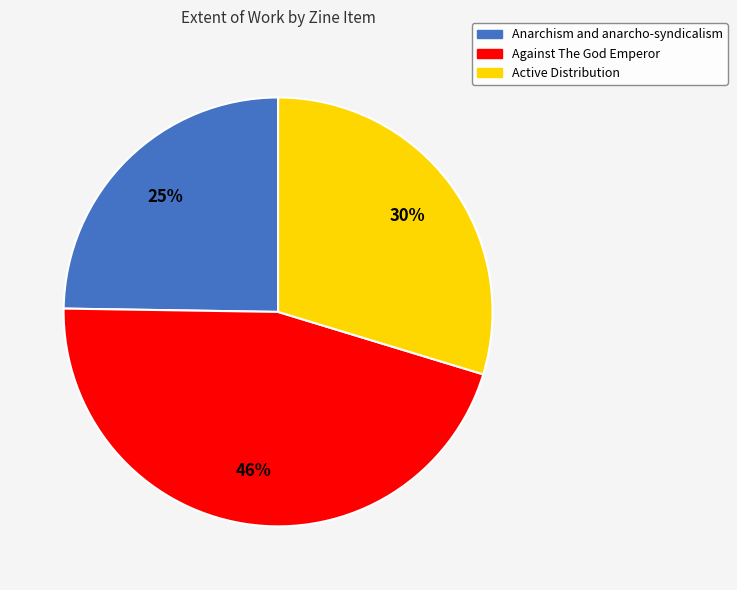

Is there any slice that represents more than half of the pie?

No